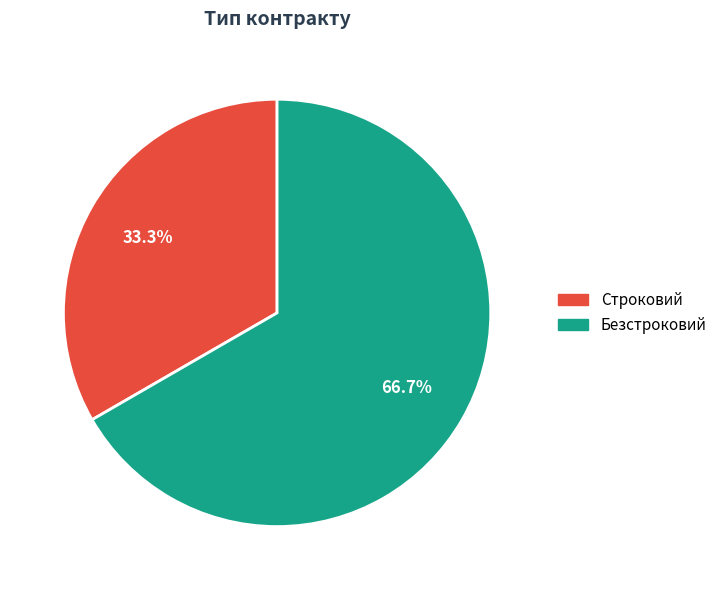

To the nearest percent, what is the average slice percentage?

50%